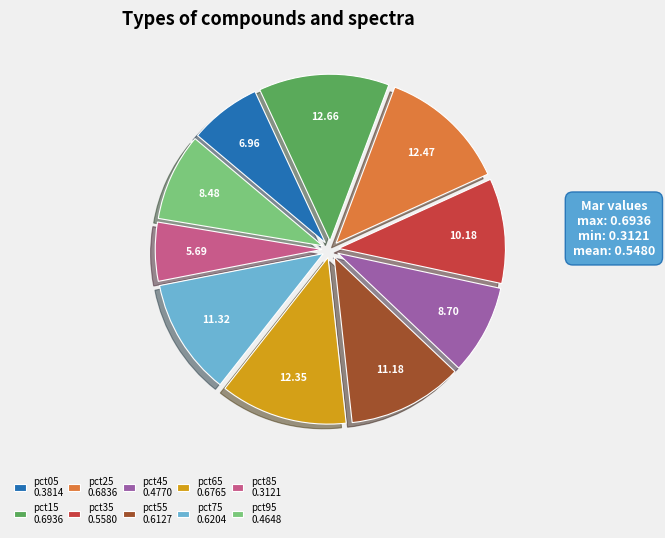

The pct05 slice represents 1% of the pie. True or false?

False